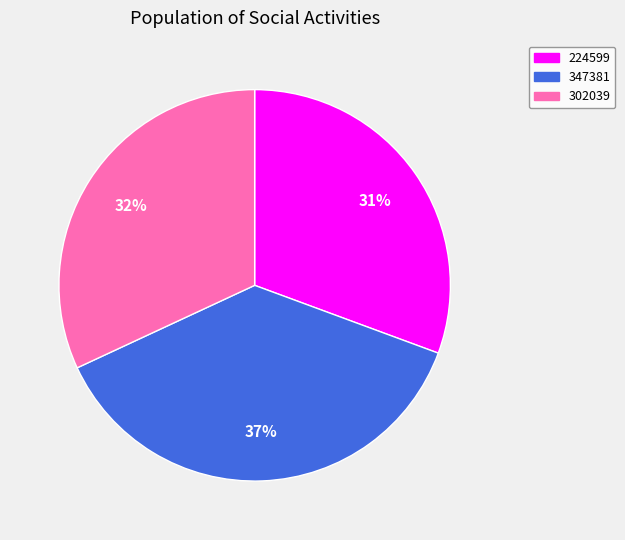

Does 347381 account for over 50% of the chart?

No